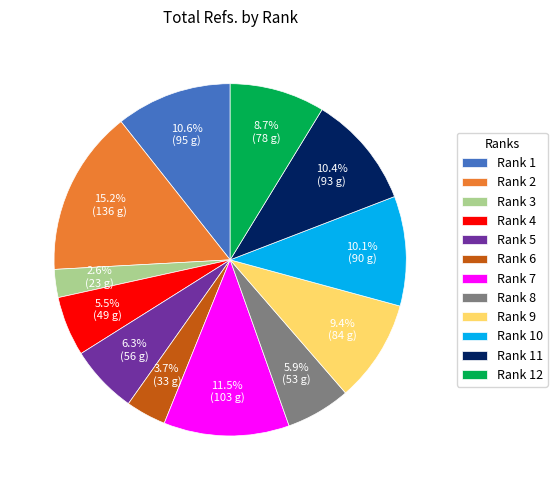

To the nearest percent, what is the average slice percentage?

8%